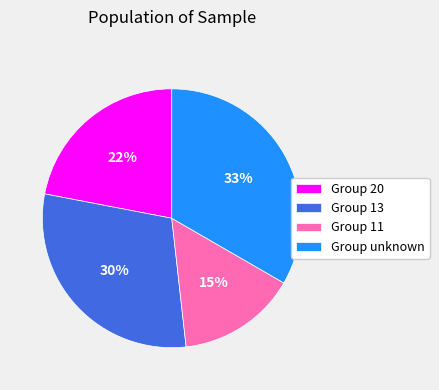

Rank the categories by value from highest to lowest.

Group unknown, Group 13, Group 20, Group 11